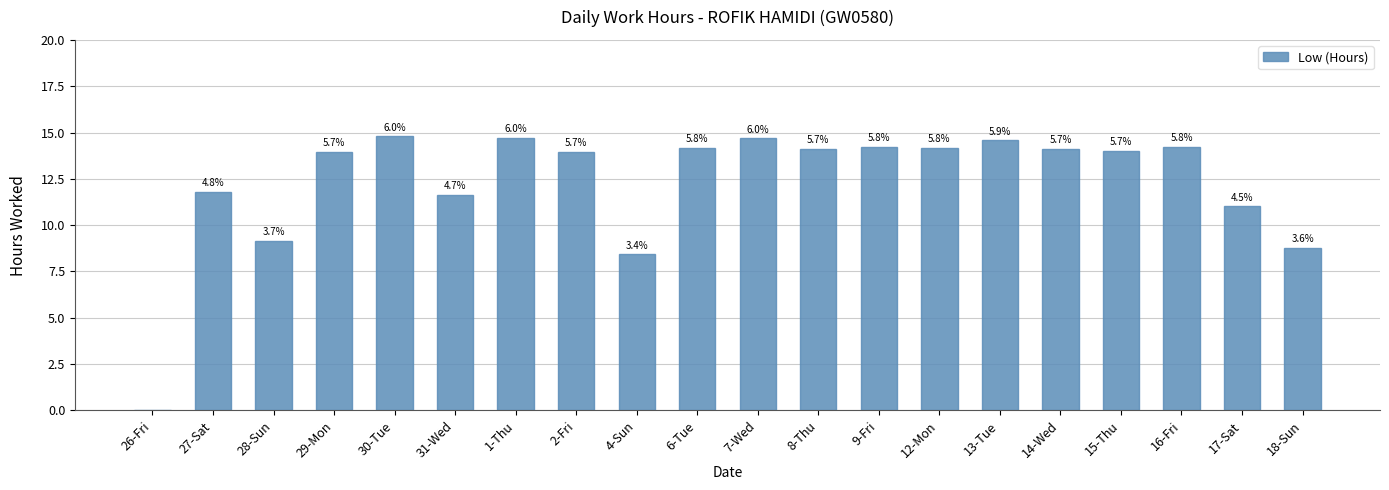

What is the average value?

12.3